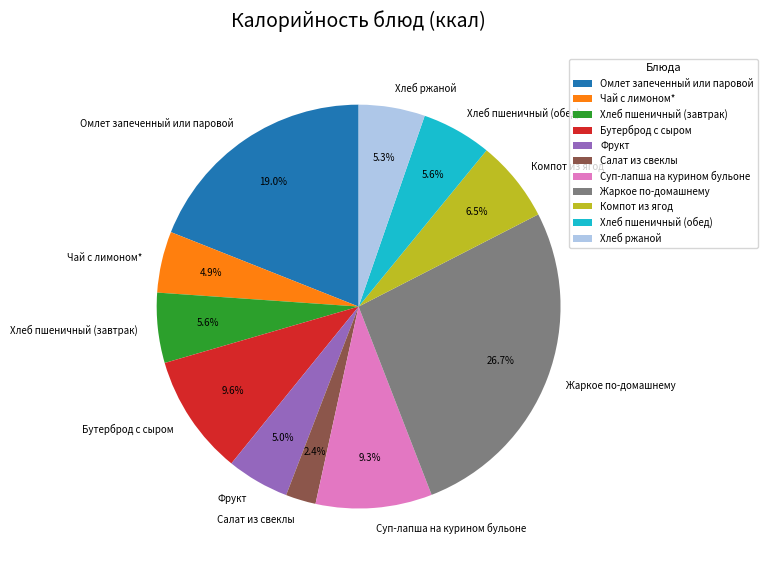

To the nearest percent, what percentage of the pie is Омлет запеченный или паровой?

19%